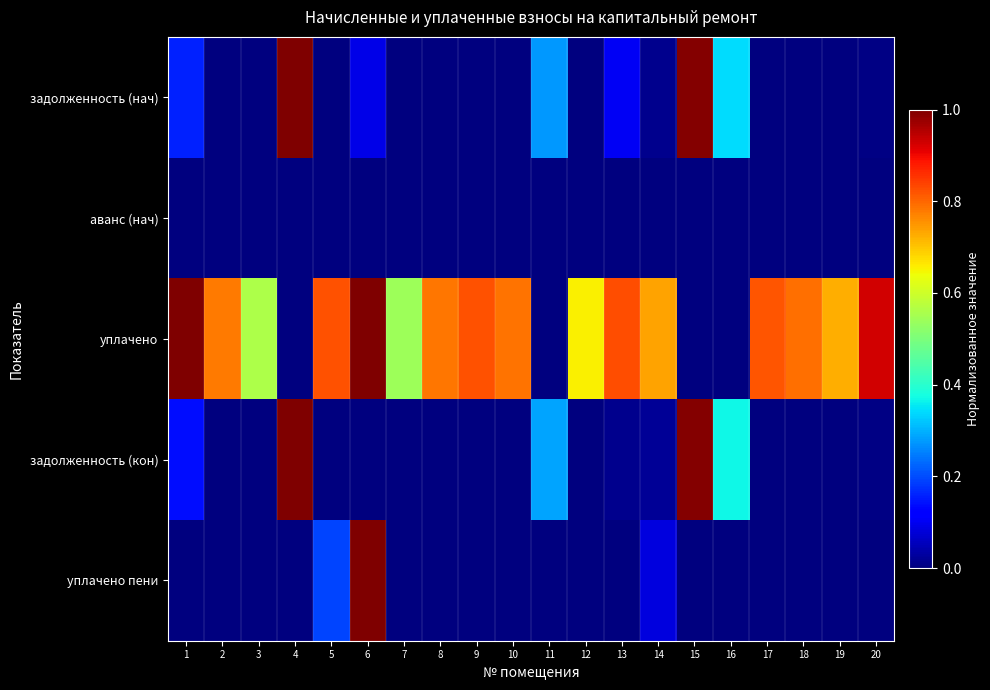

Count the number of data series in this chart.

5